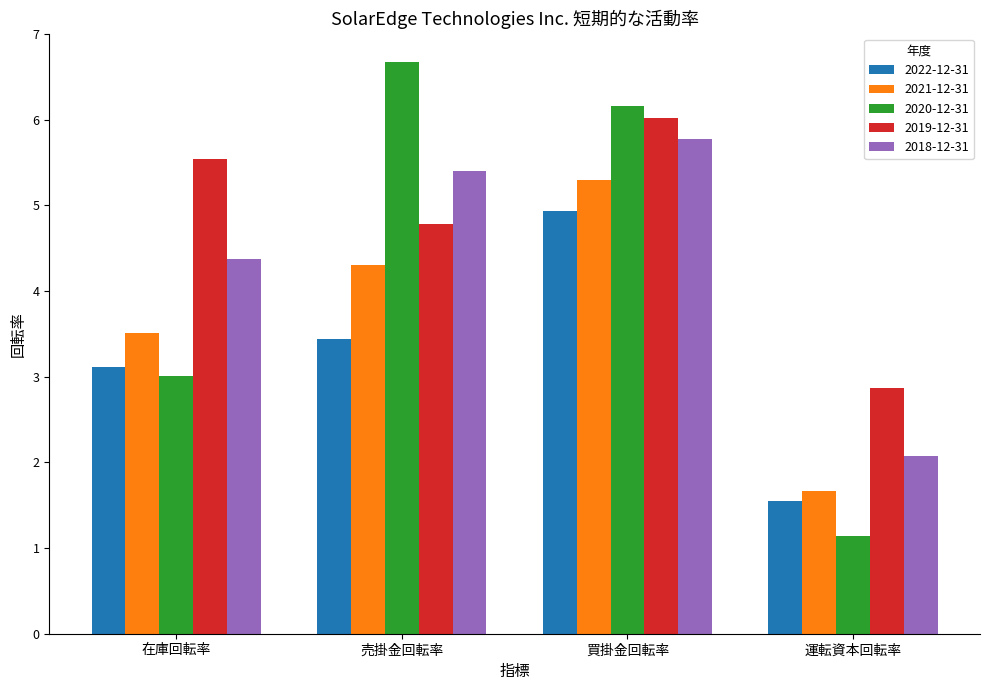

List the labels in order of 2020-12-31 value, smallest first.

運転資本回転率, 在庫回転率, 買掛金回転率, 売掛金回転率